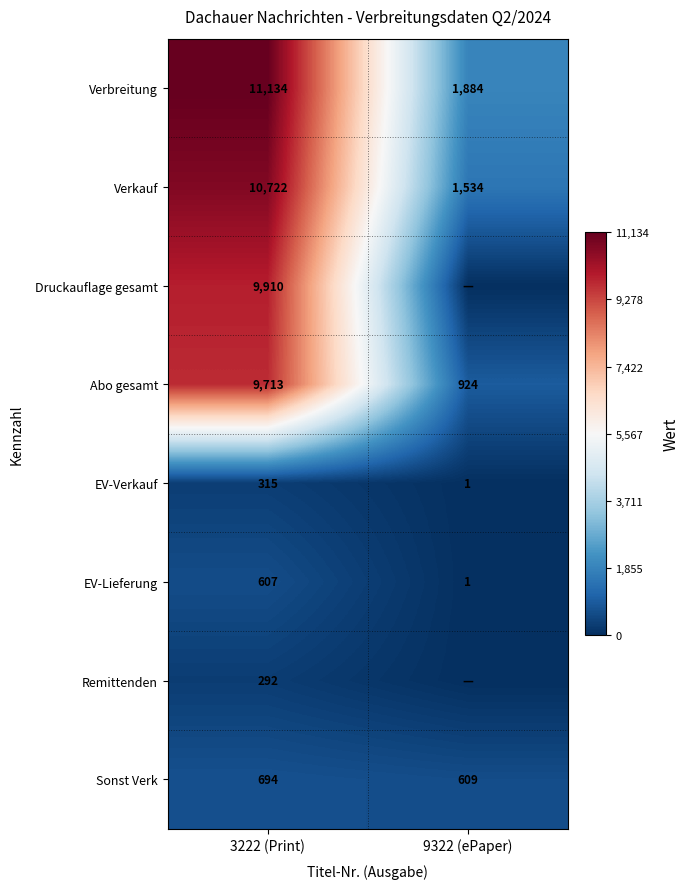

What is the spread (max minus min) of values at 3222 (Print)?

10842